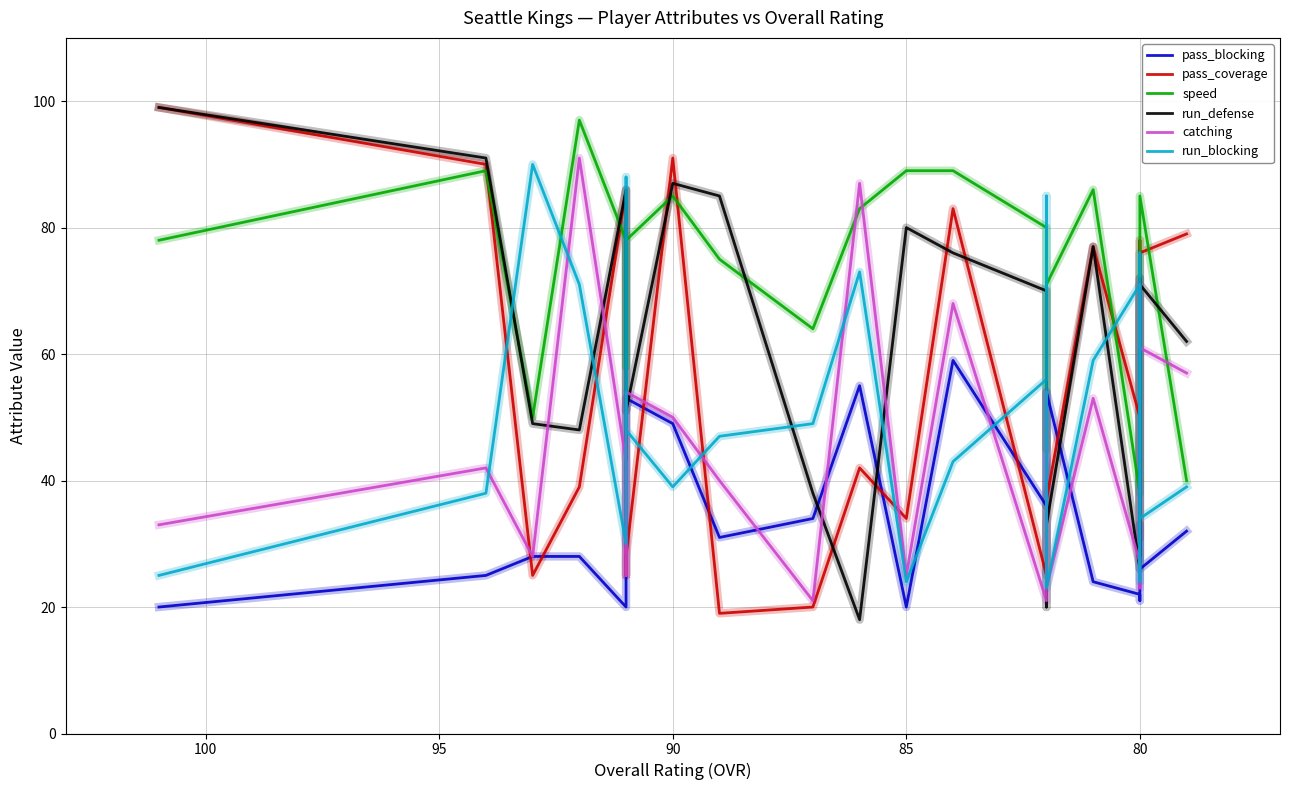

Is the value of pass_coverage at 14 greater than the value of pass_blocking at 20?

No